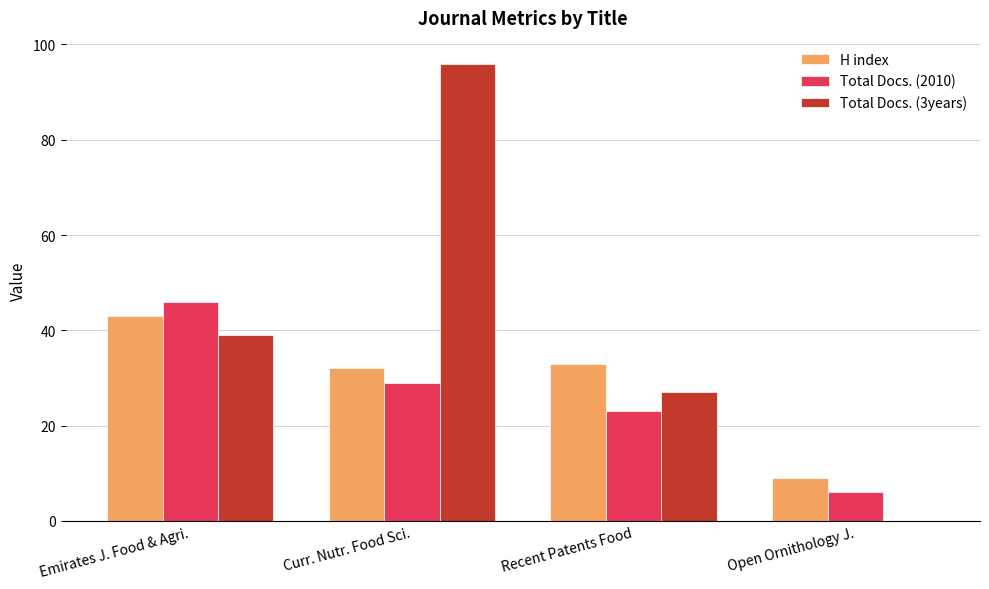

What is the total value across all series at Open Ornithology J.?

15